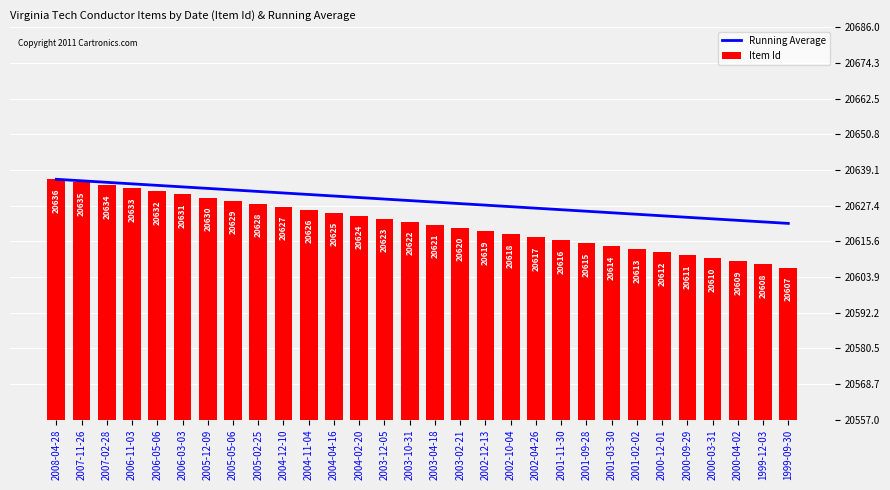

What are all the series names shown in the legend?

Running Average, Item Id